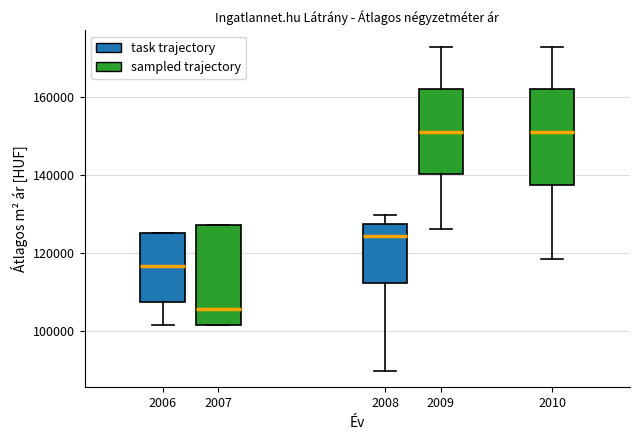

Which box has the lowest median line?

2007